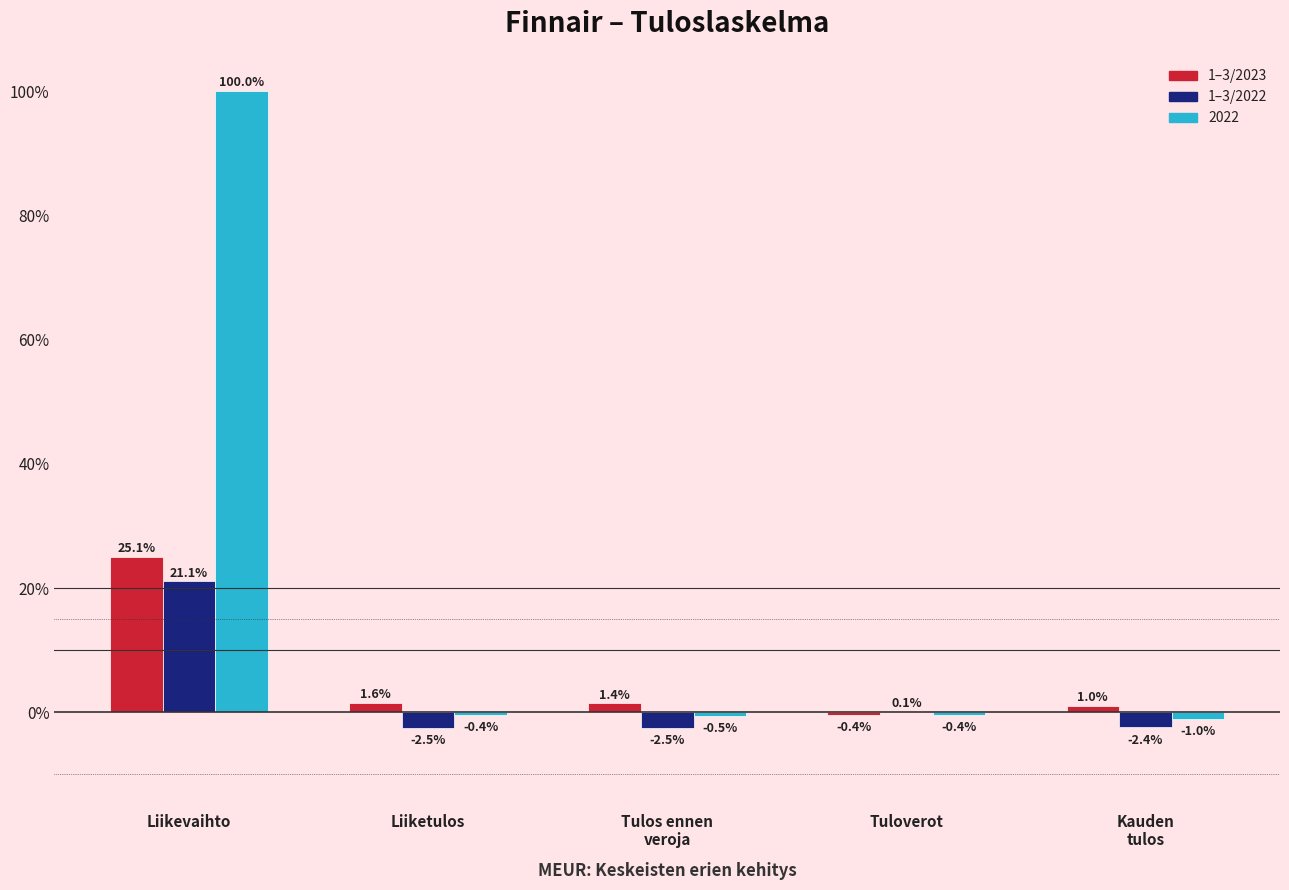

Read the 2022 value at Tuloverot.

-0.4